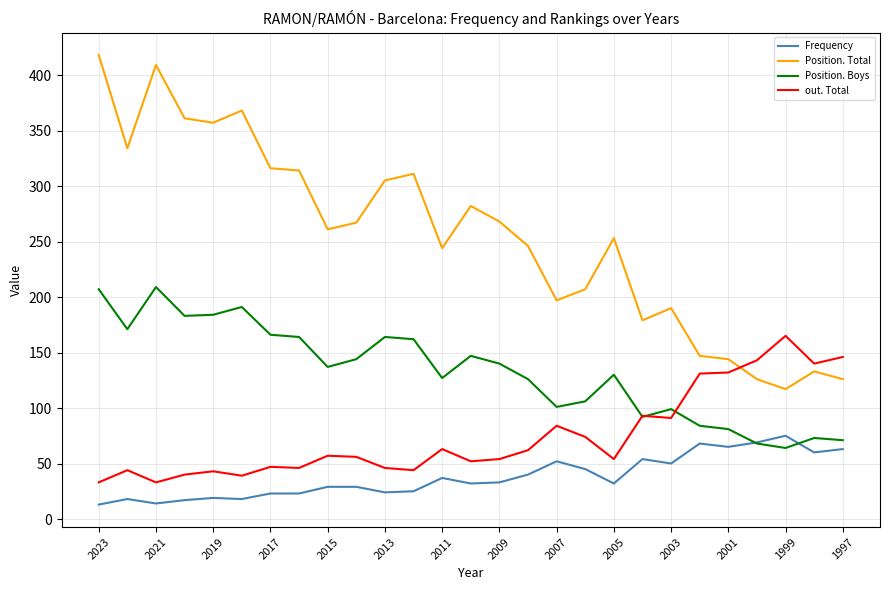

Which series has the widest spread of values?

Position. Total